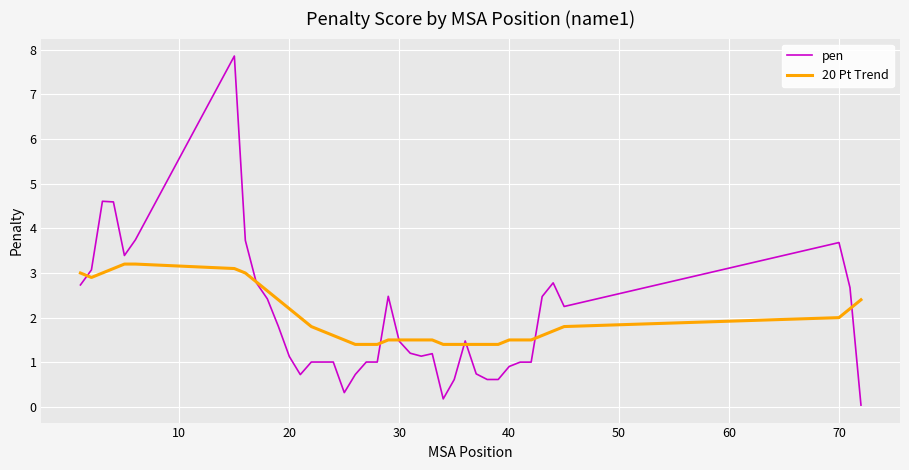

What is the lowest value of the 20 Pt Trend series?

1.4